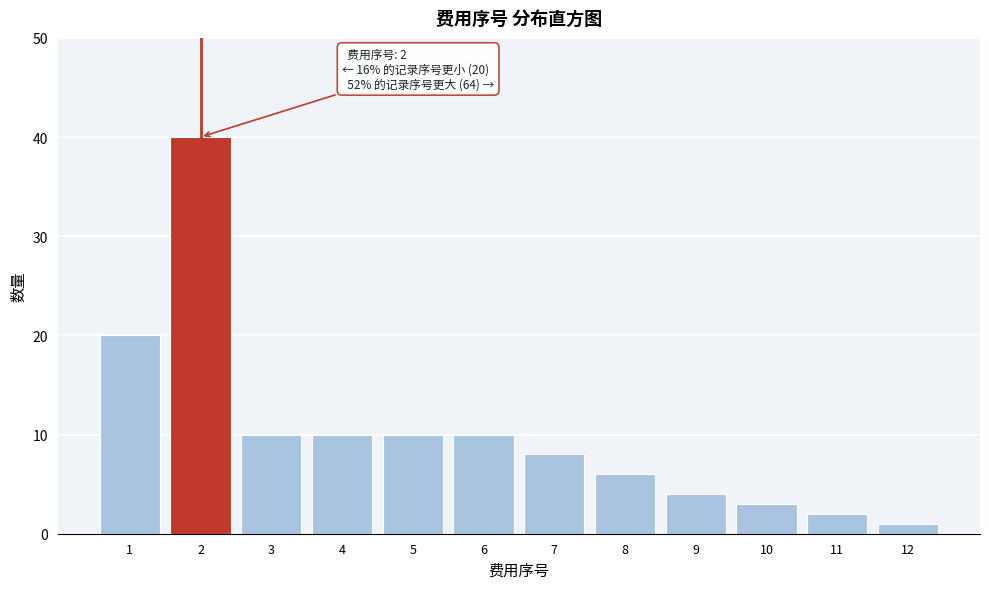

Reading left to right, list all the values displayed in this chart.

1=20	2=40	3=10	4=10	5=10	6=10	7=8	8=6	9=4	10=3	11=2	12=1